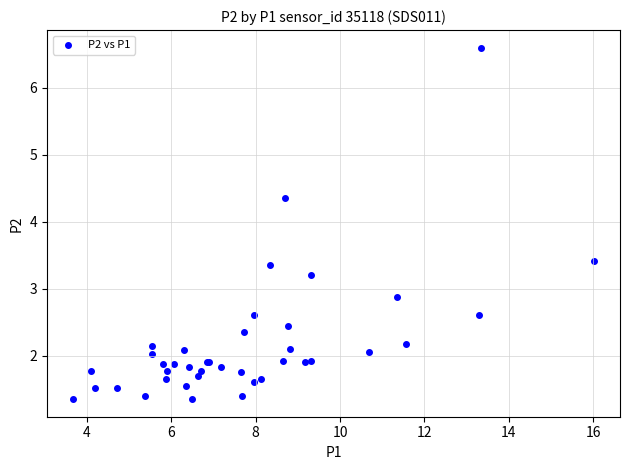

What Y value in the scatter plot is closest to 3?

2.9